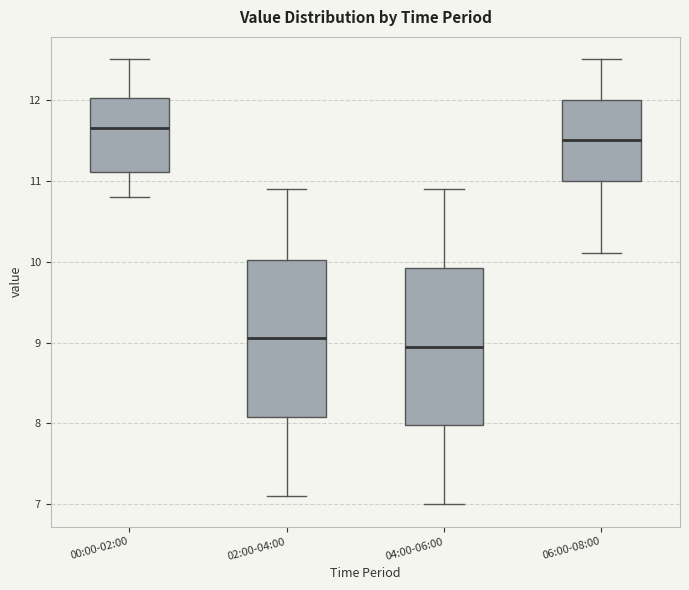

Reading left to right, transcribe this box plot: for each box, give where its median line is, the range the box spans, and where its two whiskers end, as read against the y-axis. The values are not printed on the chart, so give them approximately, as read against the axis.

00:00-02:00: median 11.7, box 11.1 to 12.0, whiskers 10.8 to 12.5
02:00-04:00: median 9.1, box 8.1 to 10.0, whiskers 7.1 to 10.9
04:00-06:00: median 9.0, box 8.0 to 9.9, whiskers 7.0 to 10.9
06:00-08:00: median 11.5, box 11.0 to 12.0, whiskers 10.1 to 12.5